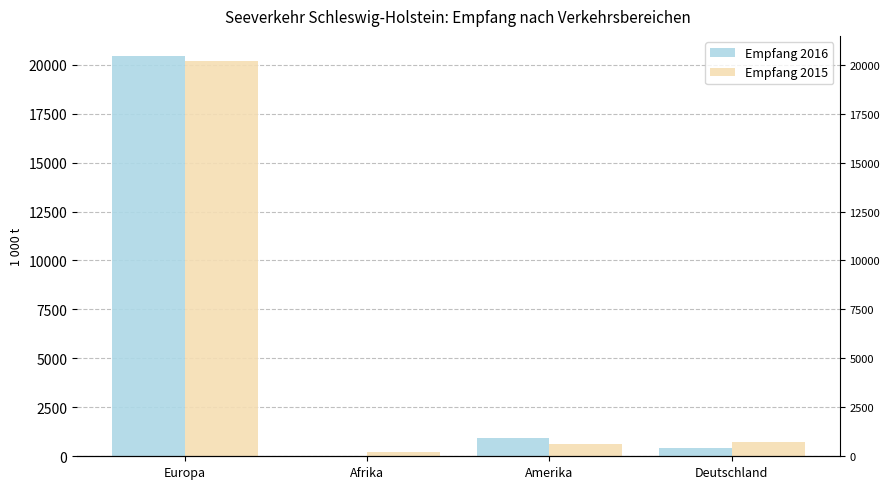

Reading right to left, extract all data points from this chart.

Empfang 2016: Deutschland=420.7	Amerika=945.7	Afrika=35.7	Europa=20449.3
Empfang 2015: Deutschland=725.1	Amerika=633.2	Afrika=206.4	Europa=20179.4